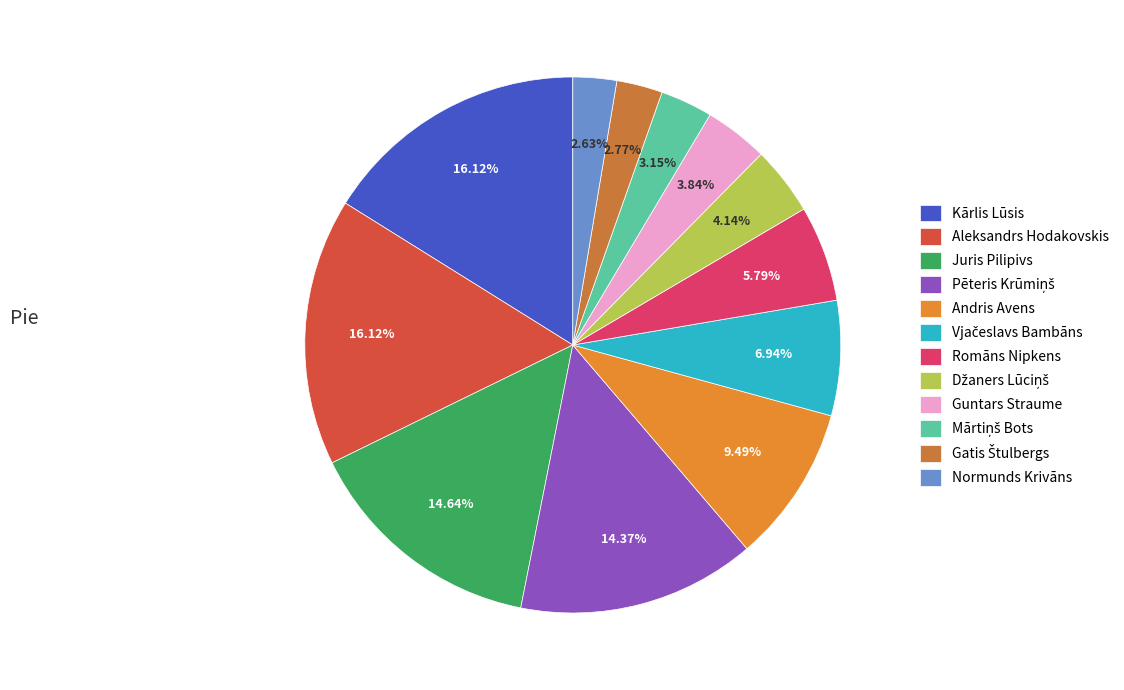

Which slice is the smallest?

Normunds Krivāns